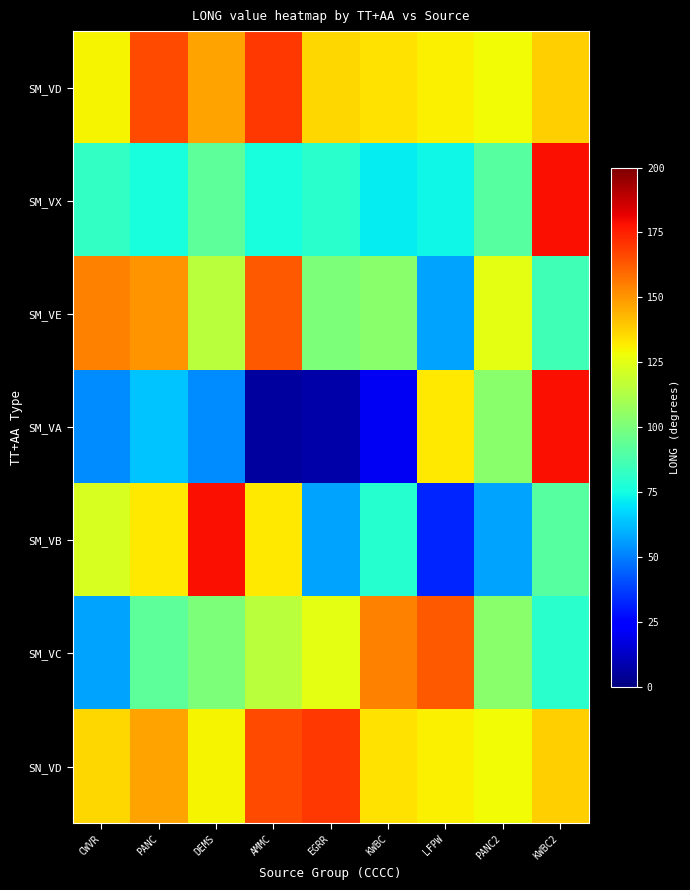

Reading left to right, list all the values displayed in this chart.

SM_VD: CWVR=129.8	PANC=165.8	DEMS=147.1	AMMC=170.3	EGRR=136.2	KWBC=134.3	LFPW=131.1	PANC2=128.8	KWBC2=137.8
SM_VX: CWVR=82.1	PANC=76.3	DEMS=92.7	AMMC=76.2	EGRR=79.9	KWBC=71.2	LFPW=73.8	PANC2=91.3	KWBC2=178.6
SM_VE: CWVR=154.2	PANC=150.2	DEMS=115.0	AMMC=162.6	EGRR=100.7	KWBC=103.5	LFPW=57.8	PANC2=125.7	KWBC2=85.7
SM_VA: CWVR=52.7	PANC=63.9	DEMS=52.5	AMMC=5.7	EGRR=7.4	KWBC=20.4	LFPW=132.6	PANC2=103.5	KWBC2=178.6
SM_VB: CWVR=122.3	PANC=132.8	DEMS=178.6	AMMC=132.8	EGRR=57.8	KWBC=79.4	LFPW=32.4	PANC2=57.8	KWBC2=91.3
SM_VC: CWVR=57.8	PANC=92.7	DEMS=100.7	AMMC=115.0	EGRR=125.7	KWBC=154.2	LFPW=162.6	PANC2=103.5	KWBC2=79.9
SN_VD: CWVR=136.2	PANC=147.1	DEMS=129.8	AMMC=165.8	EGRR=170.3	KWBC=134.3	LFPW=131.1	PANC2=128.8	KWBC2=137.8